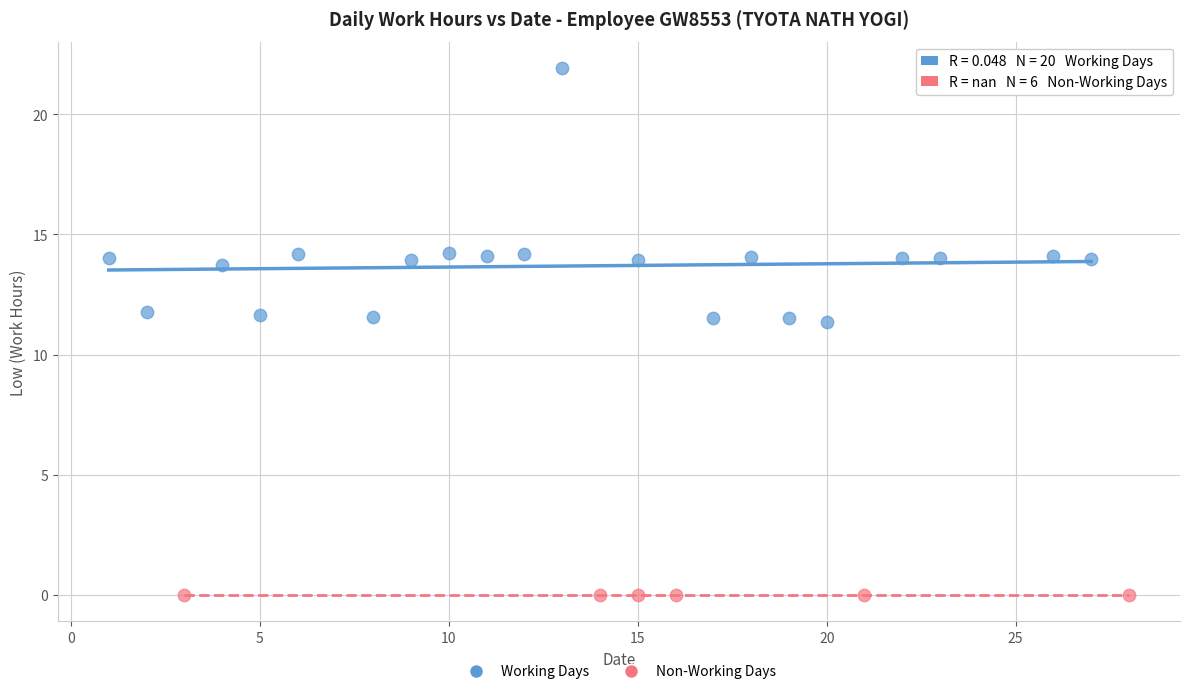

Which series contains the lowest Y value?

Non-Working Days